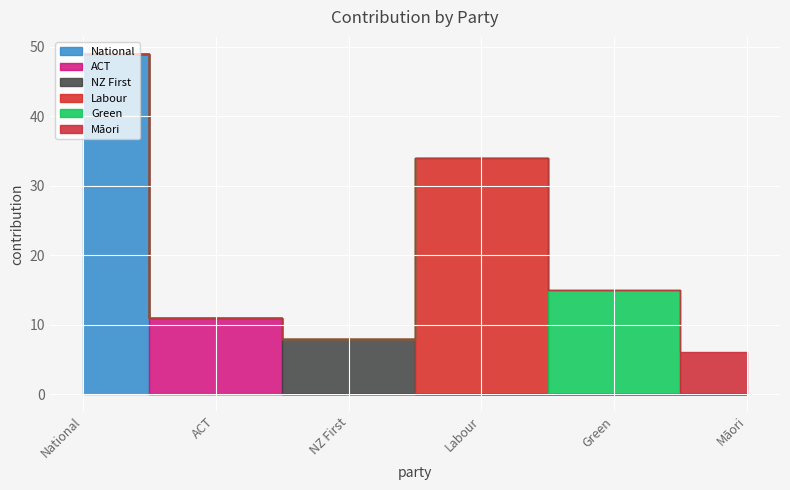

True or false: the data shows 23 at Labour.

False